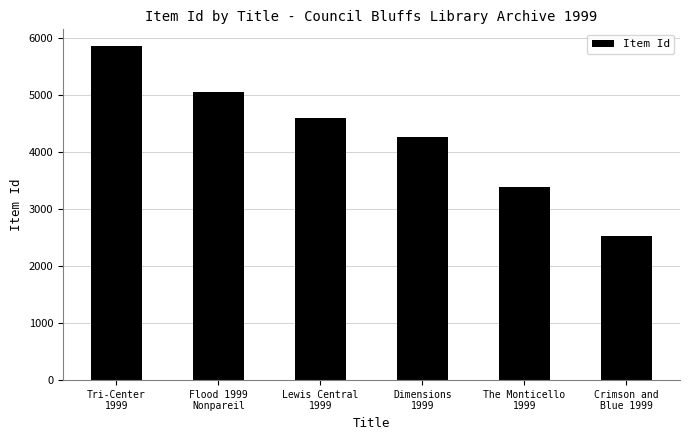

Count the number of categories in the chart.

6